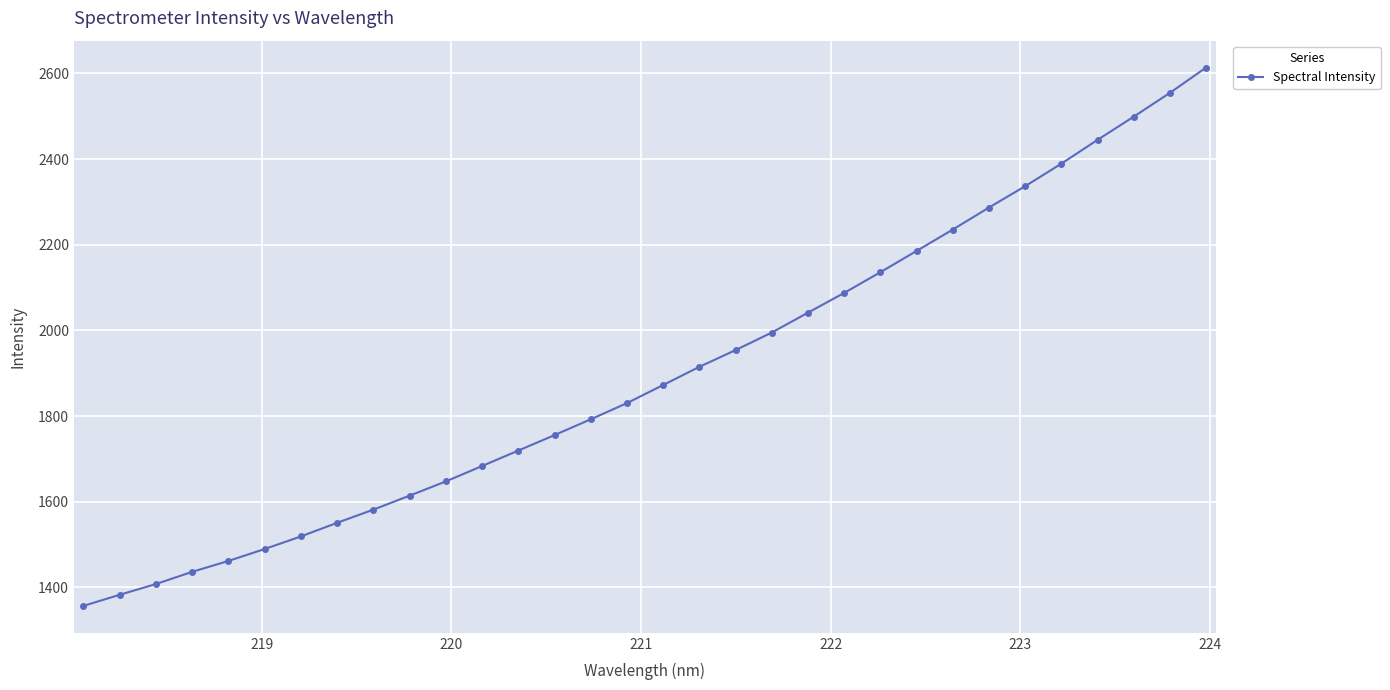

What is the greatest value displayed?

2613.6